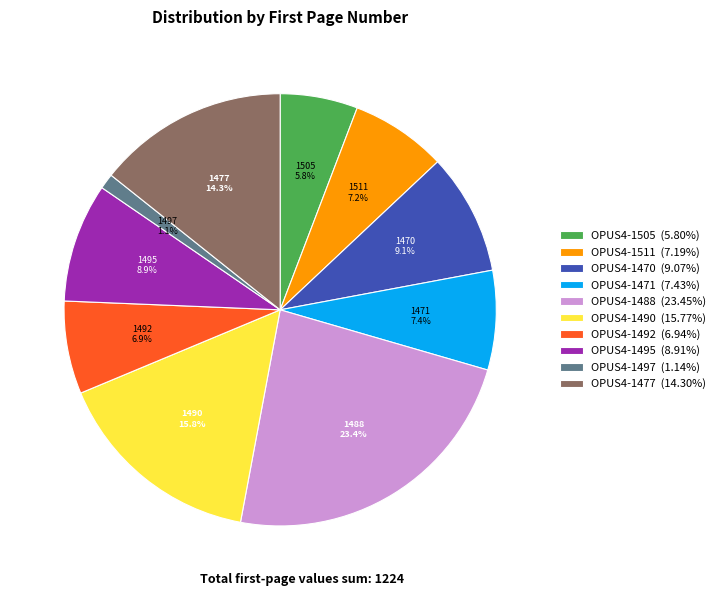

Does any single category account for the majority?

No